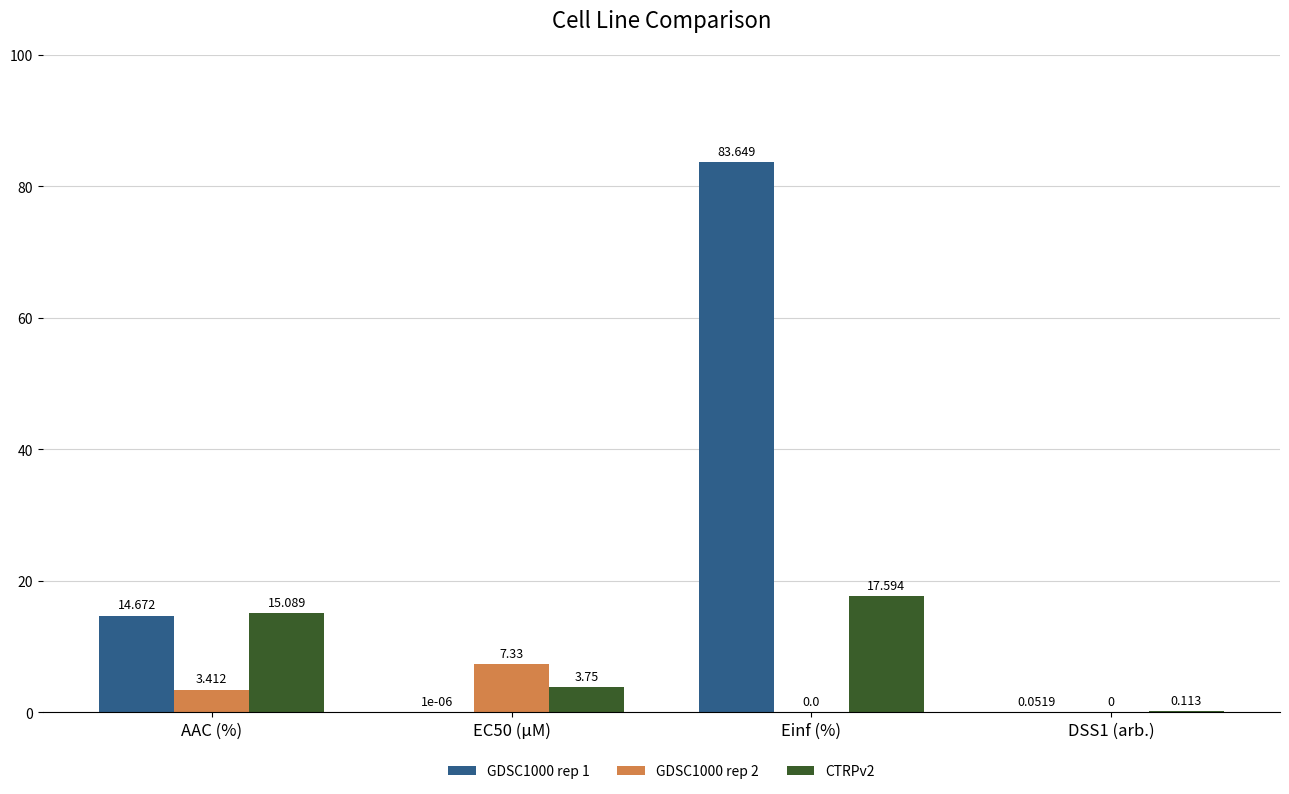

At which category does the chart reach its peak across all series?

Einf (%)